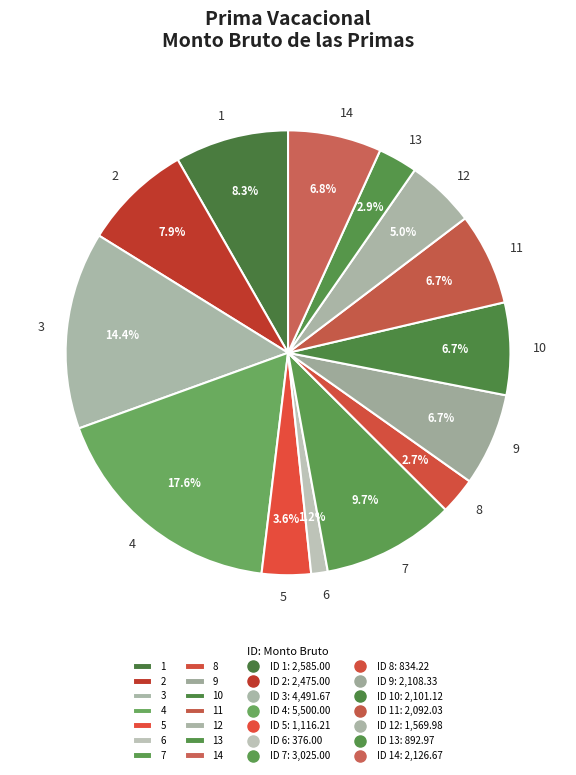

Is there any slice that represents more than half of the pie?

No